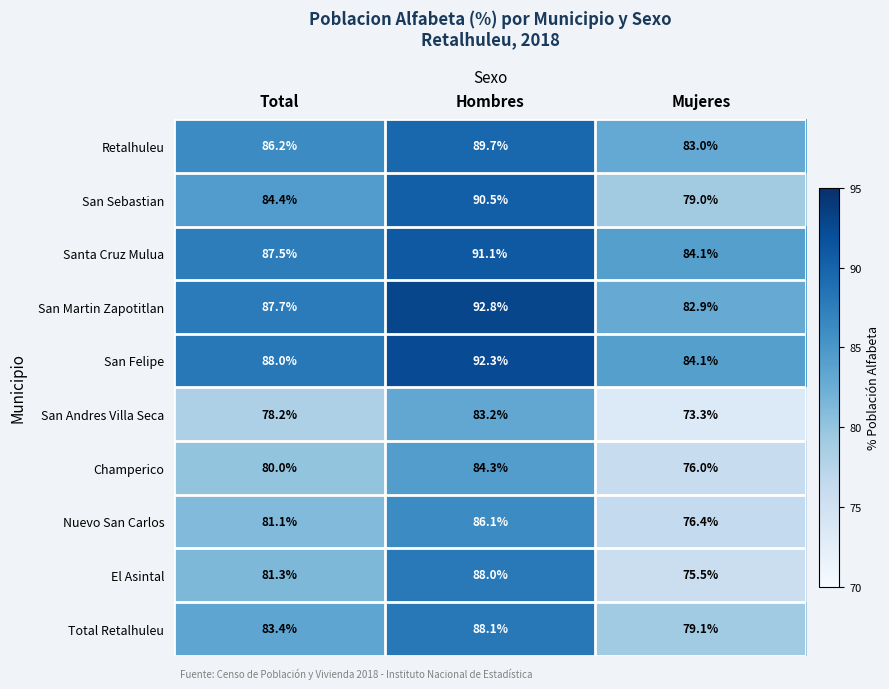

What is the difference between the second highest and minimum values in the San Felipe series?

3.9